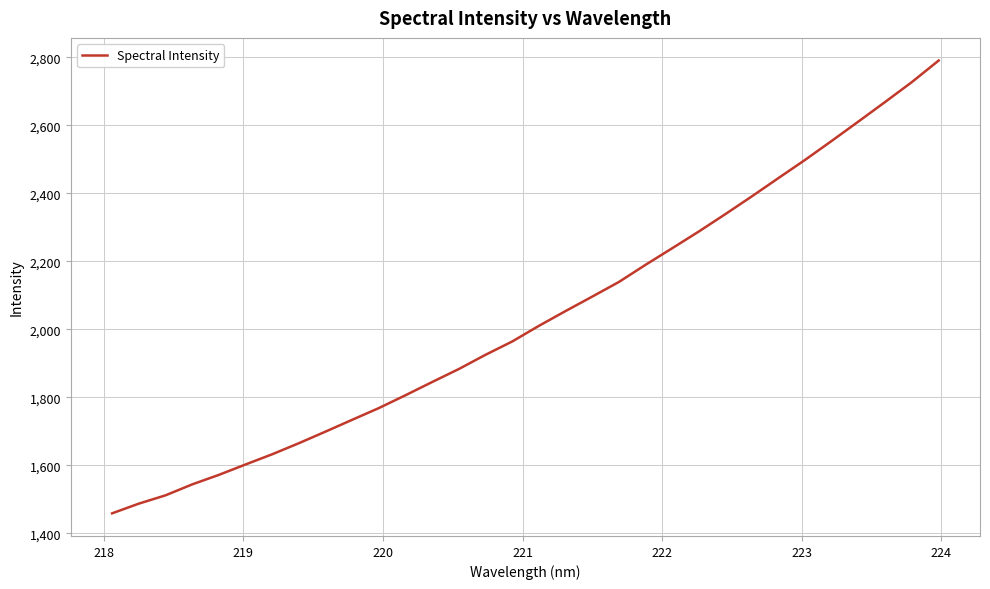

What is the maximum value shown in the chart?

2790.8